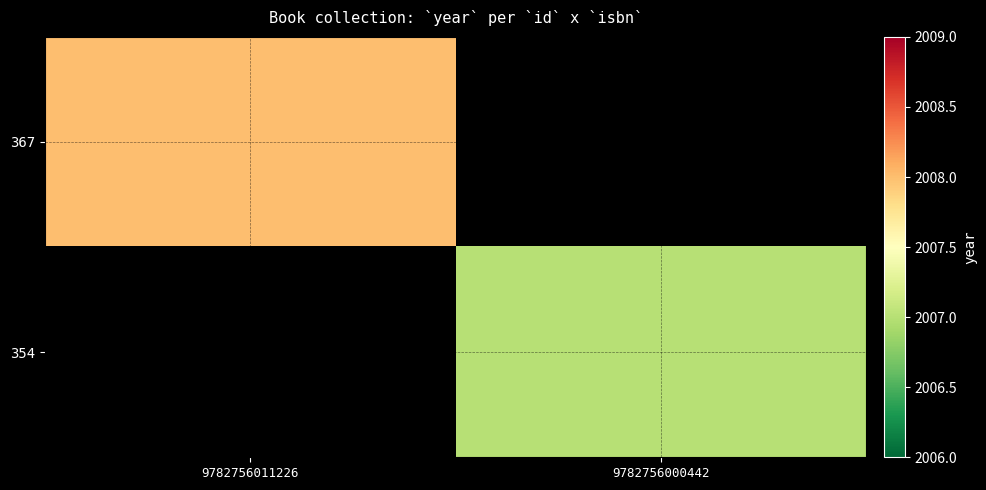

Between 9782756000442 and 9782756011226, which is larger?

9782756011226